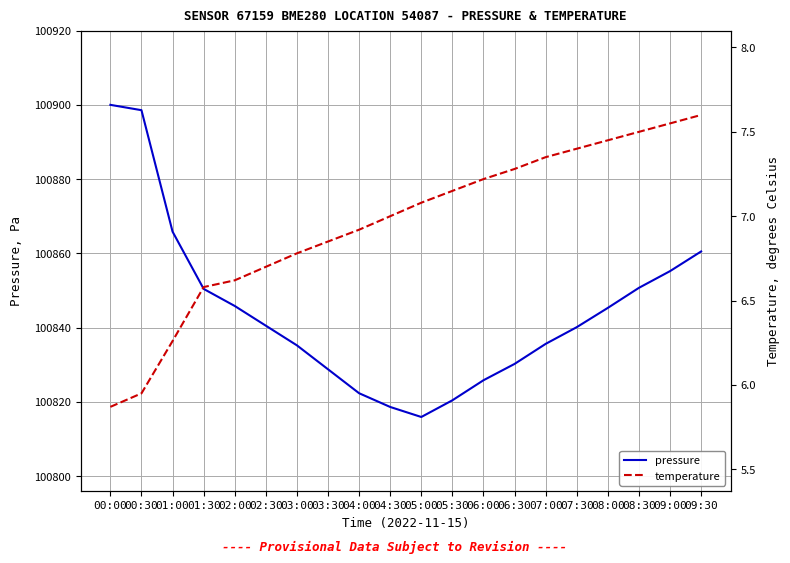

List the series in order of their peak value, lowest first.

temperature, pressure